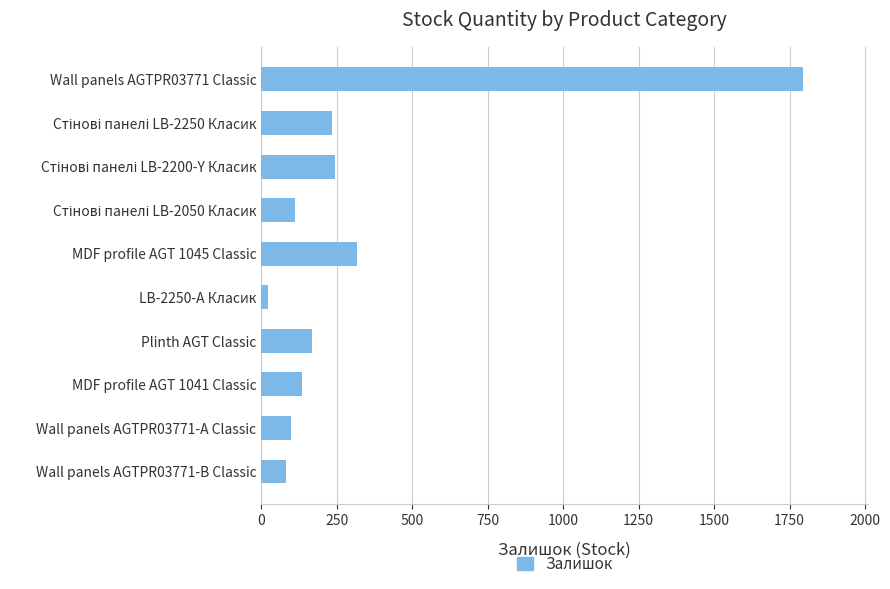

At which category does the chart reach its minimum across all series?

LB-2250-А Класик